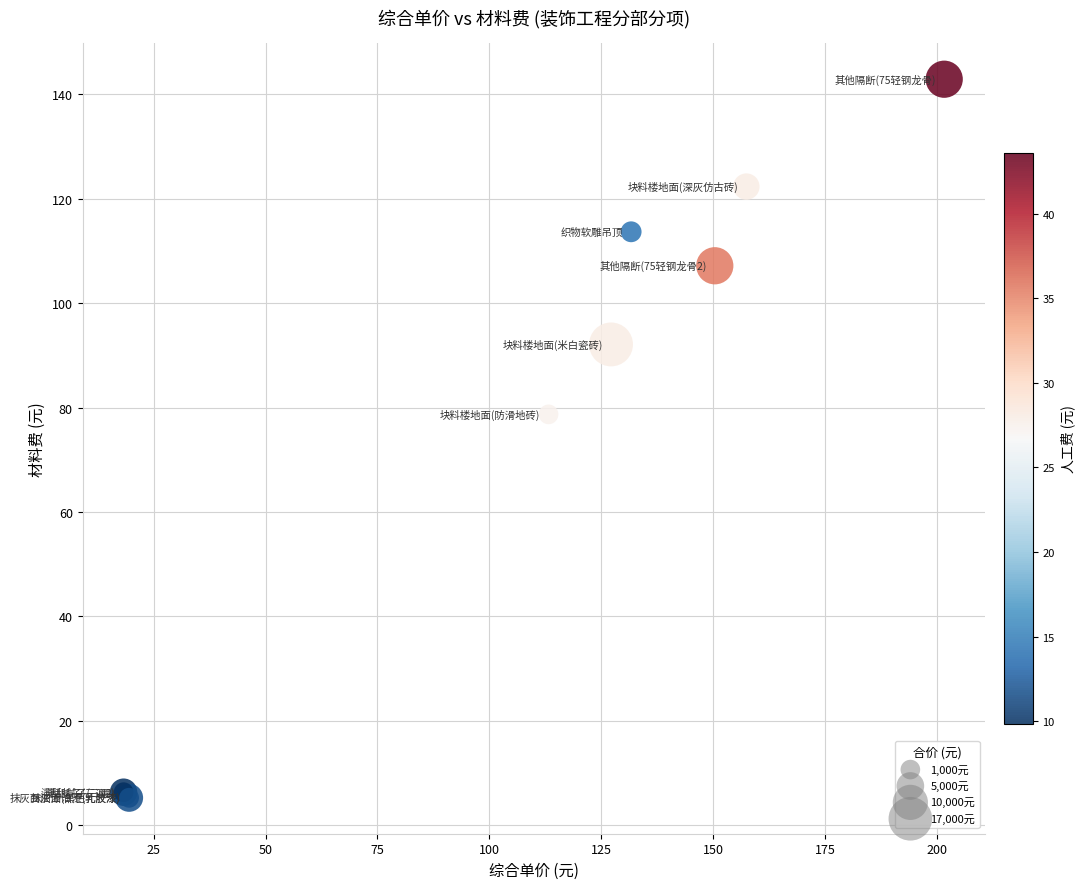

What Y value in the scatter plot is closest to 74?

78.7